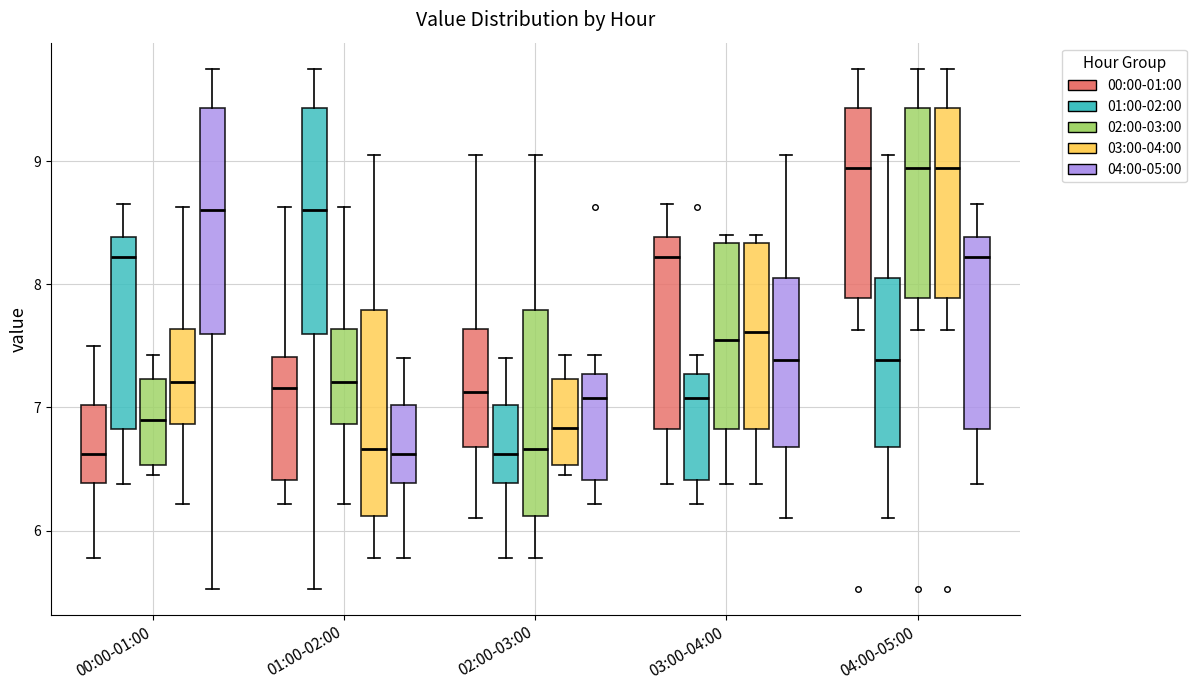

Where does the lower whisker of the box for 04:00-05:00 (00:00-01:00) end on the y-axis? The values are not printed on the chart, so give them approximately, as read against the axis.

7.6